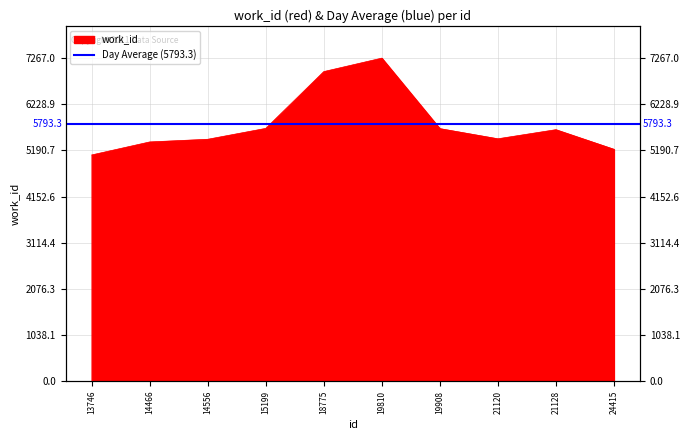

Which has a higher value, 19908 or 21128?

19908